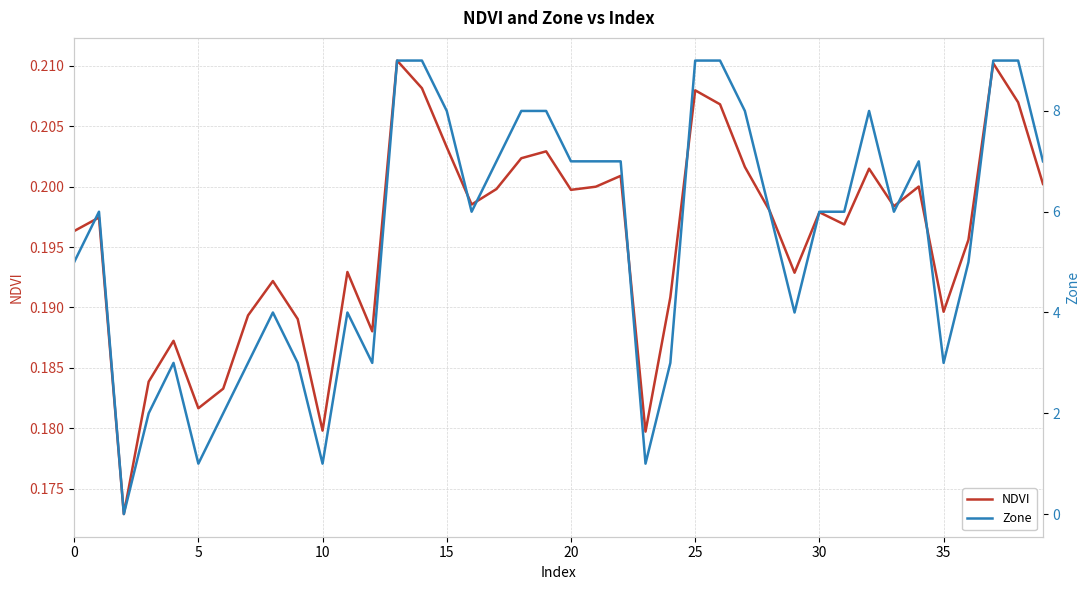

How many interior local valleys does the NDVI series have?

11